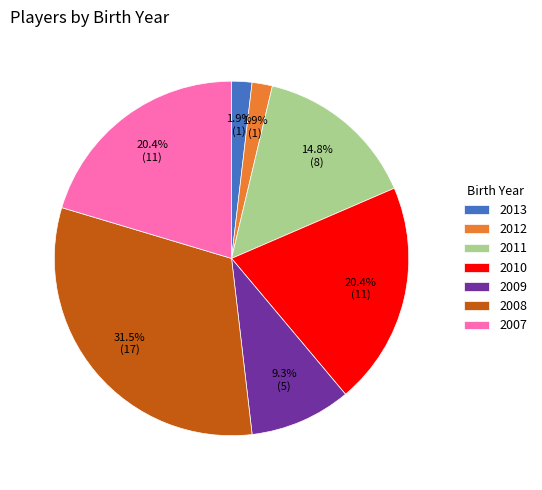

What portion of the pie excludes 2013?

98.1%